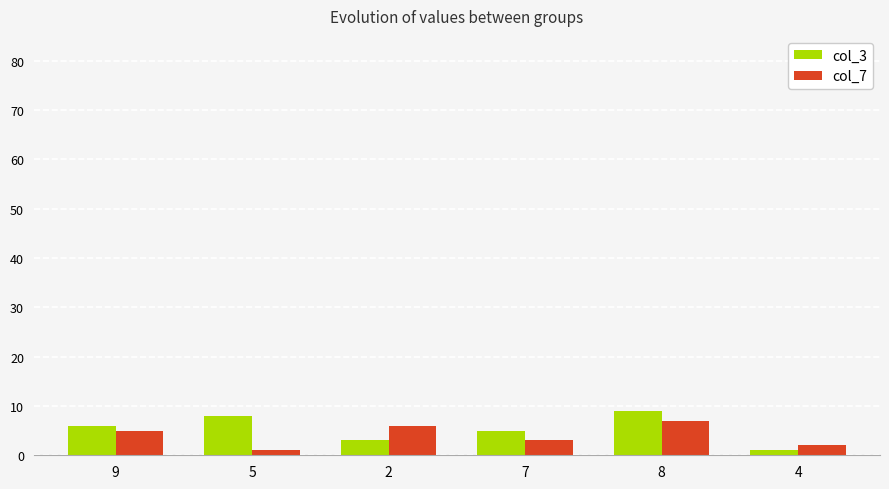

Reading left to right, transcribe all the data shown in this chart.

col_3: 9=6	5=8	2=3	7=5	8=9	4=1
col_7: 9=5	5=1	2=6	7=3	8=7	4=2